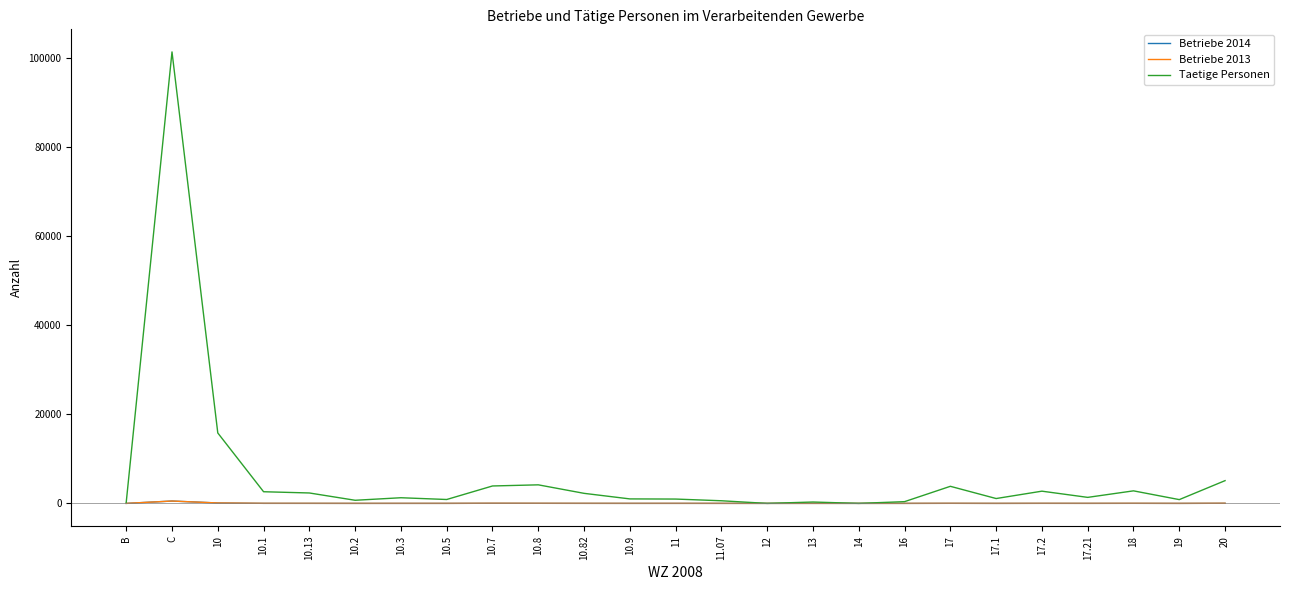

Which series has the widest spread of values?

Taetige Personen